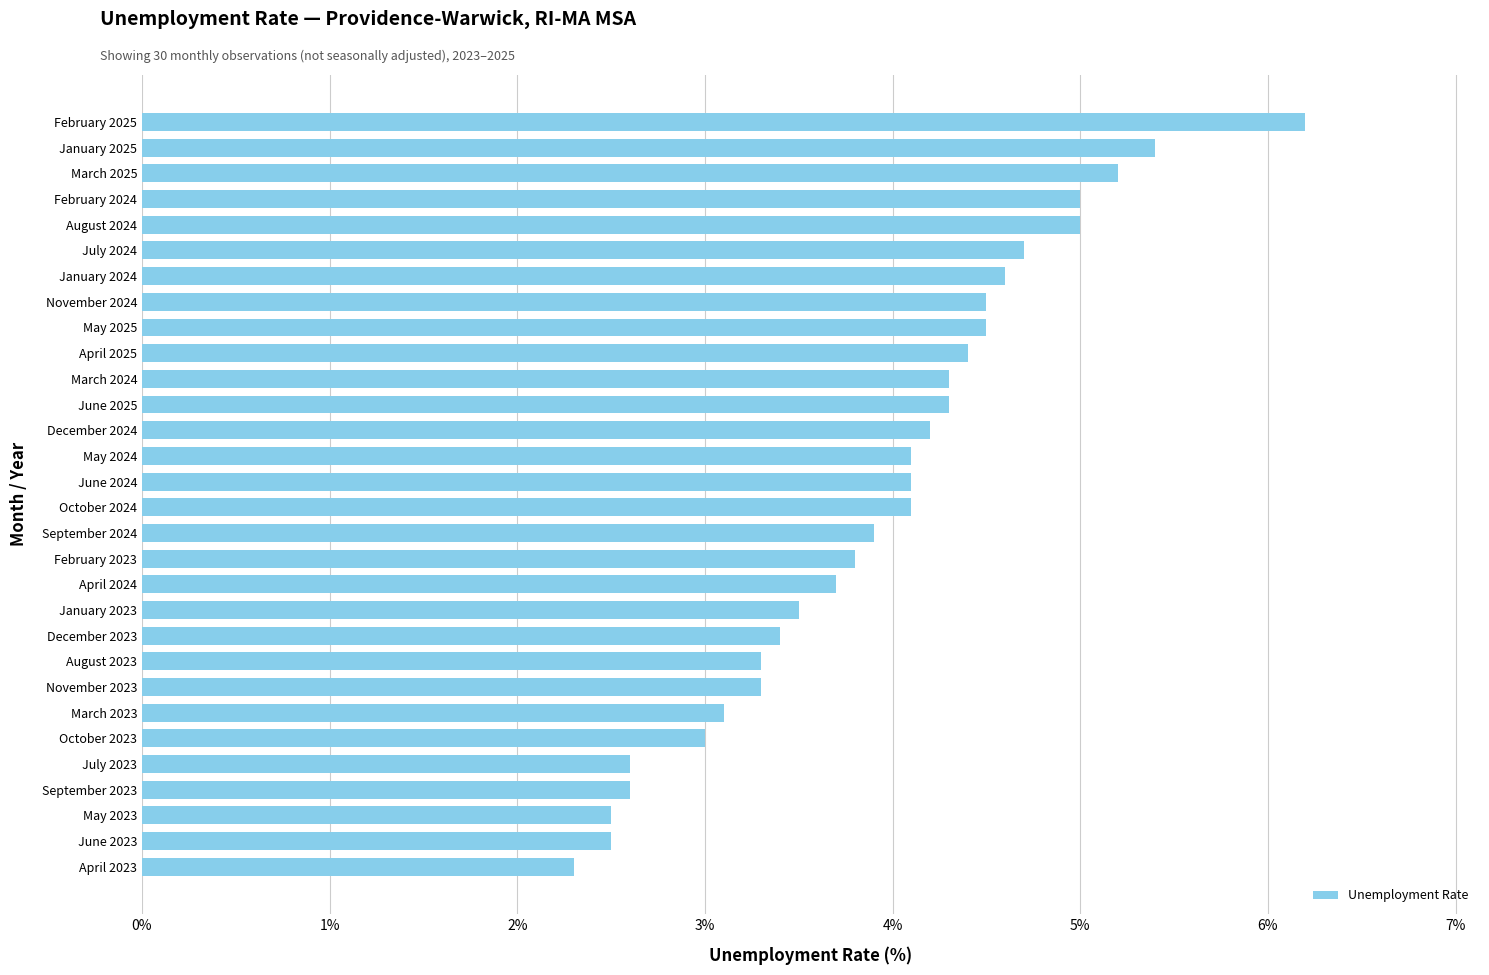

What is the difference between the second highest and minimum values?

3.1